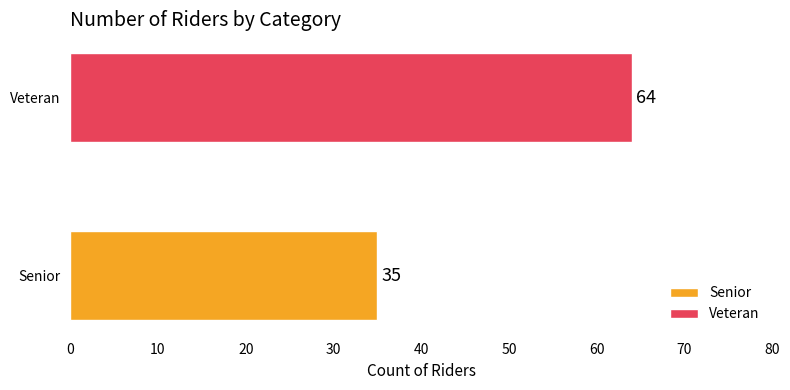

Reading right to left, transcribe all the data shown in this chart.

64	35